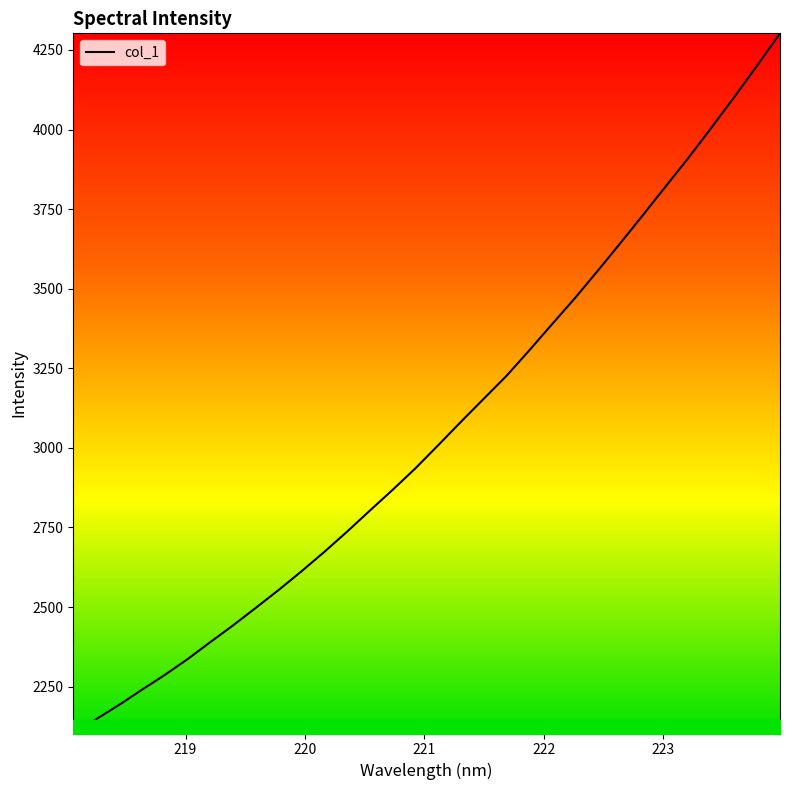

What is the maximum value shown in the chart?

4302.1